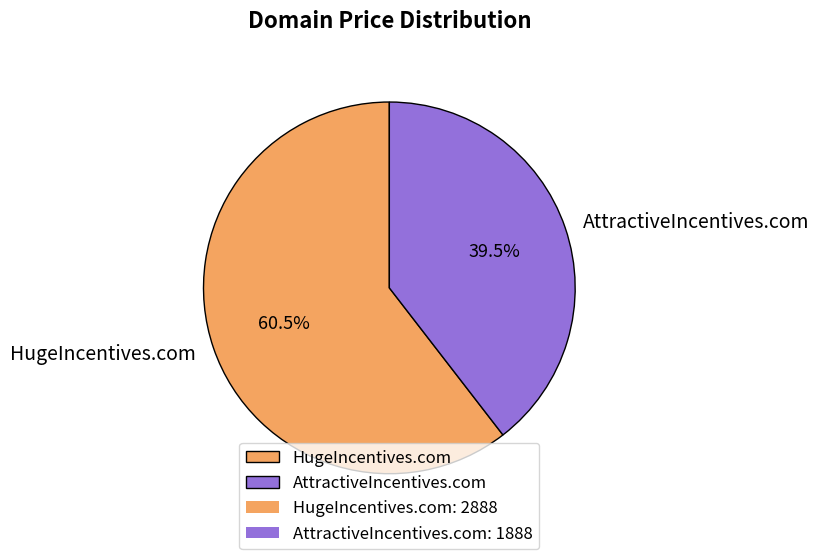

How much of the chart is everything except AttractiveIncentives.com?

60.5%